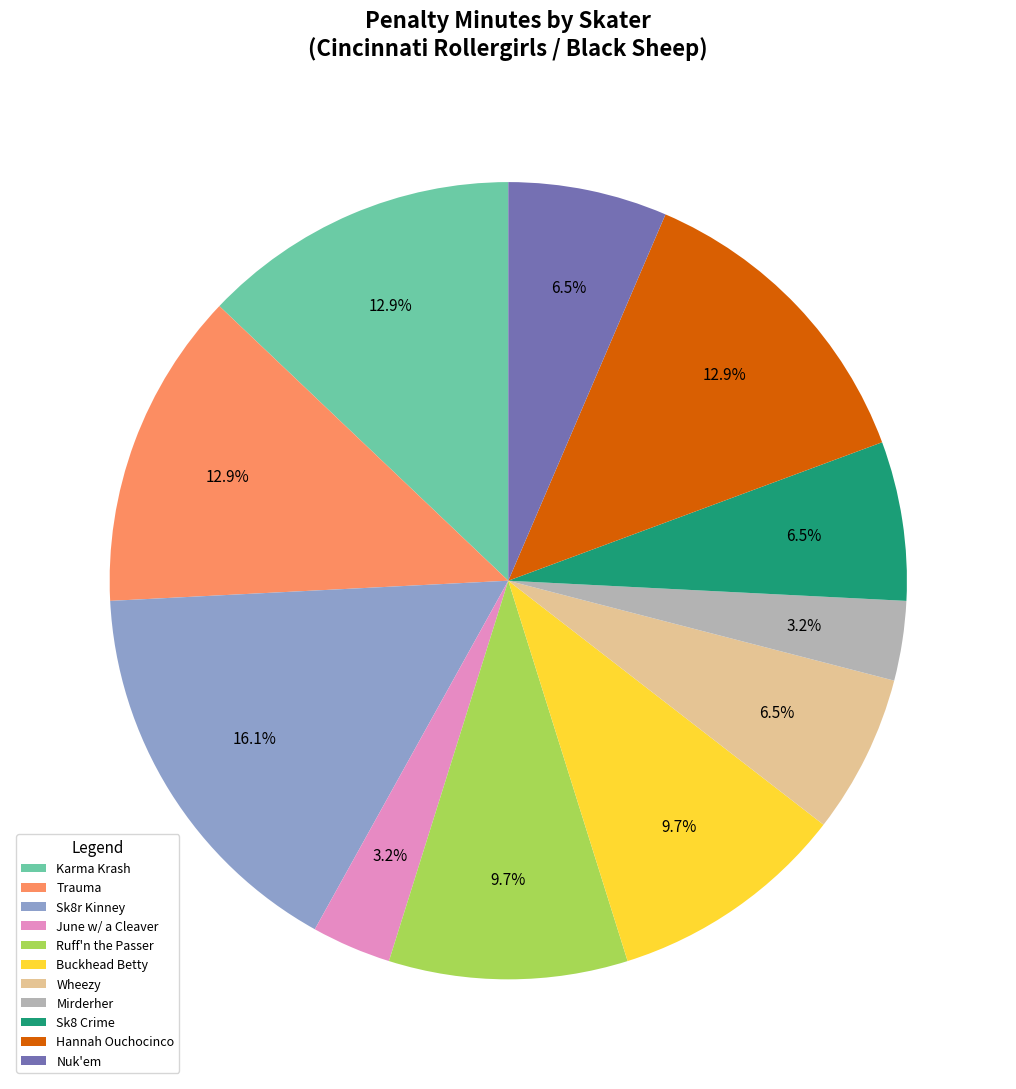

Which slice is the largest?

Sk8r Kinney